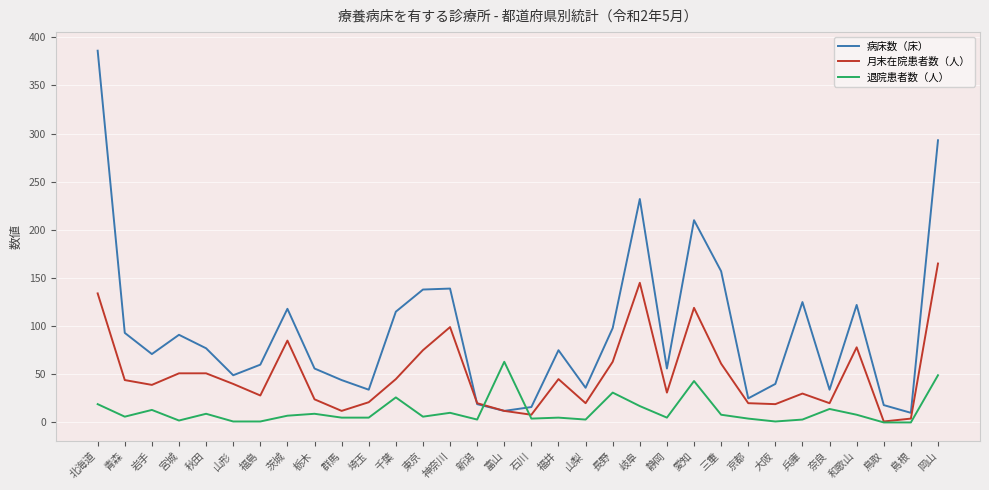

Which series has the largest total across all categories?

病床数（床）